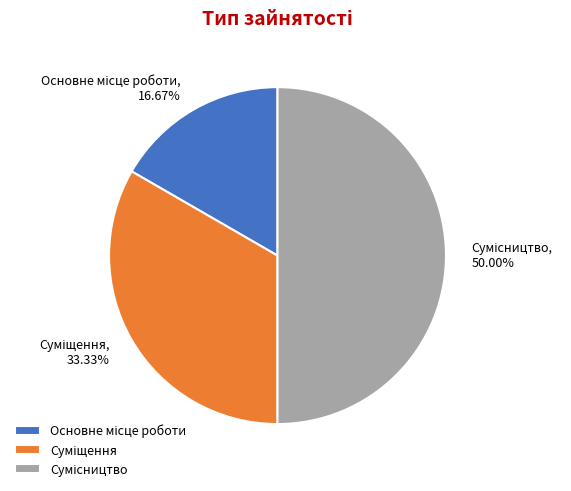

Which slice is the smallest?

Основне місце роботи